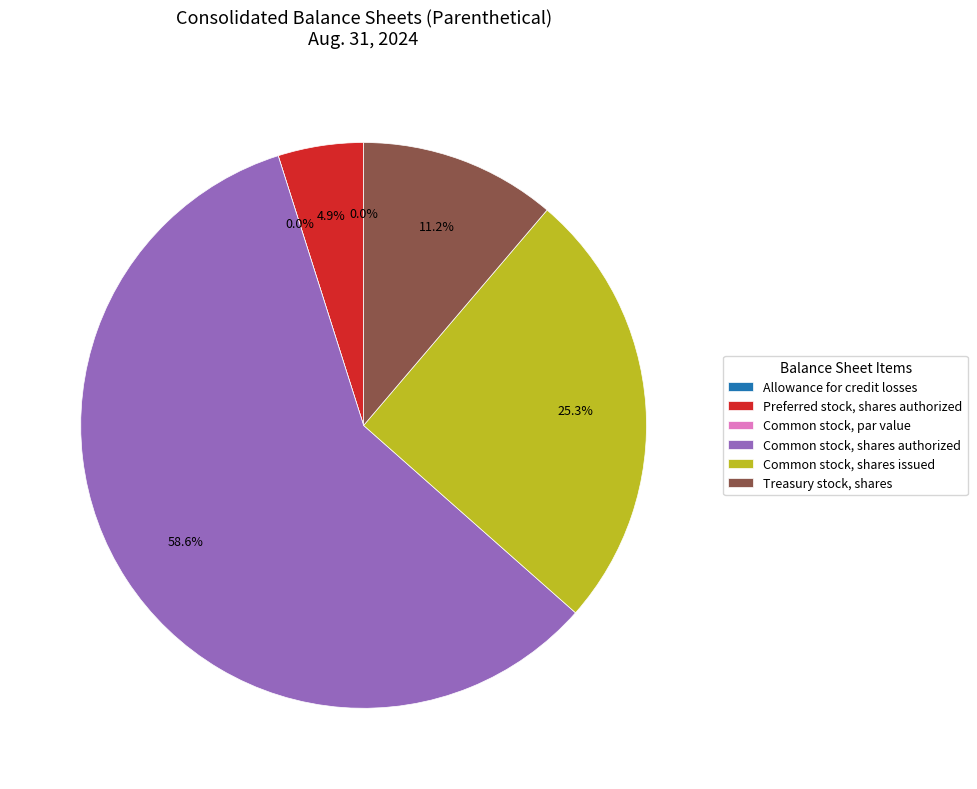

To the nearest percent, what portion does Preferred stock, shares authorized represent?

5%